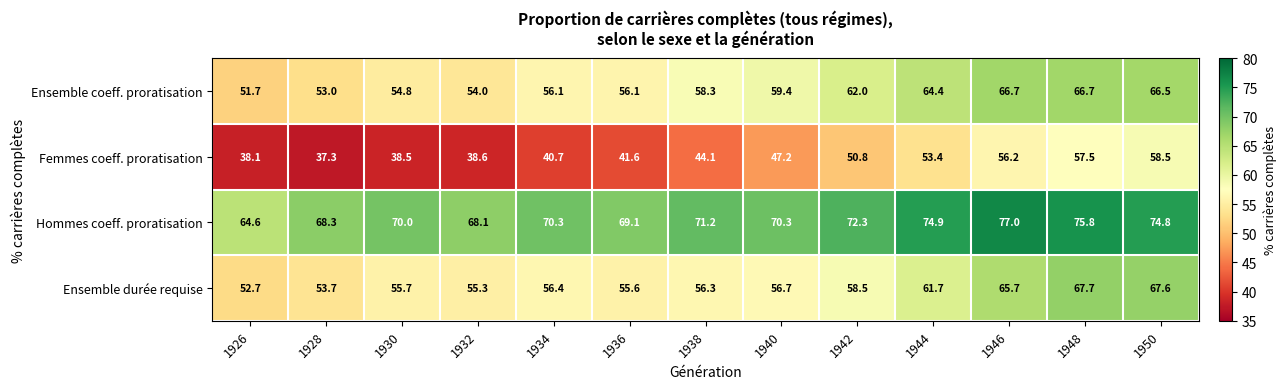

What value does the Ensemble durée requise series have at 1942?

58.5